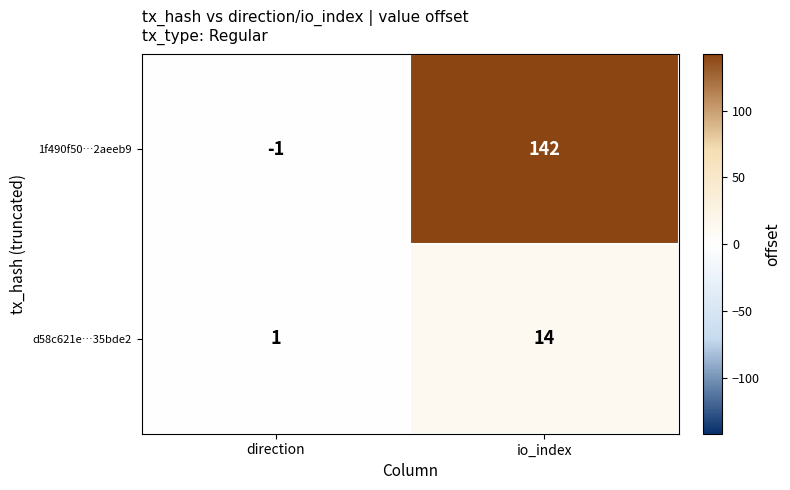

What is the smallest value displayed?

-1